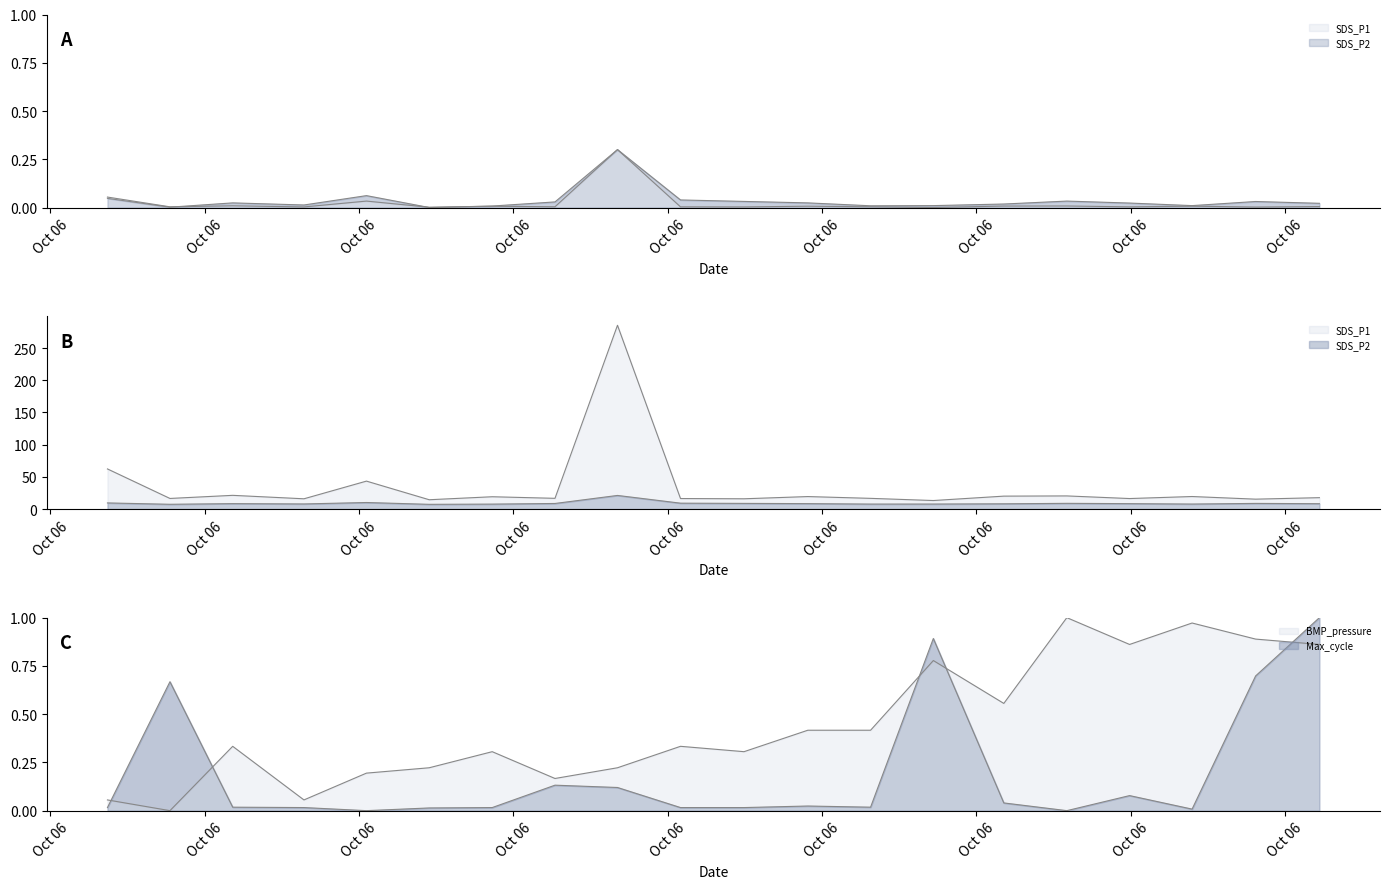

Between Oct 06 and Oct 06, which series saw the biggest shift?

SDS_P2